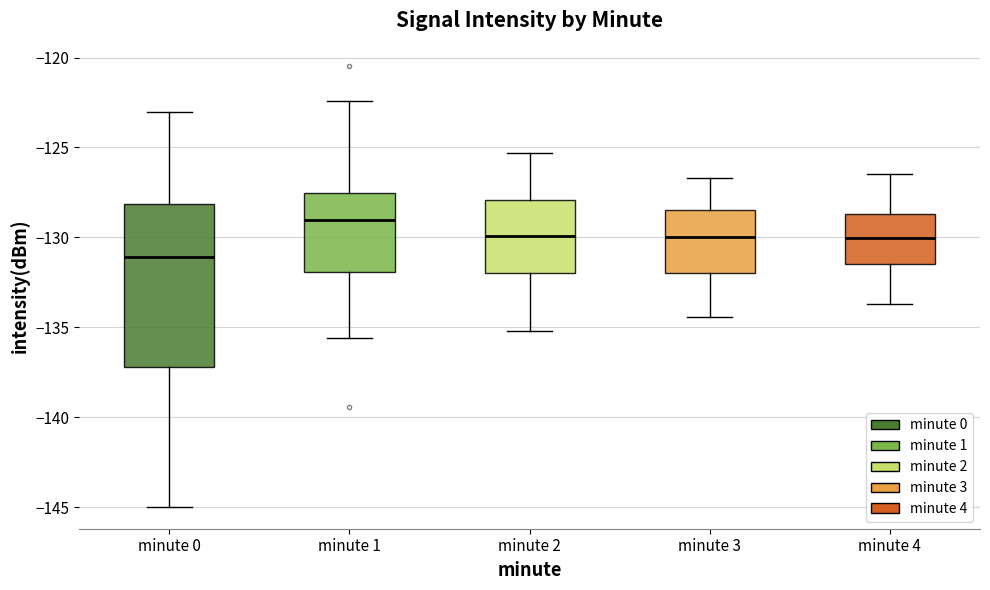

Comparing the boxes themselves (not the whiskers), which one is the tallest?

minute 0